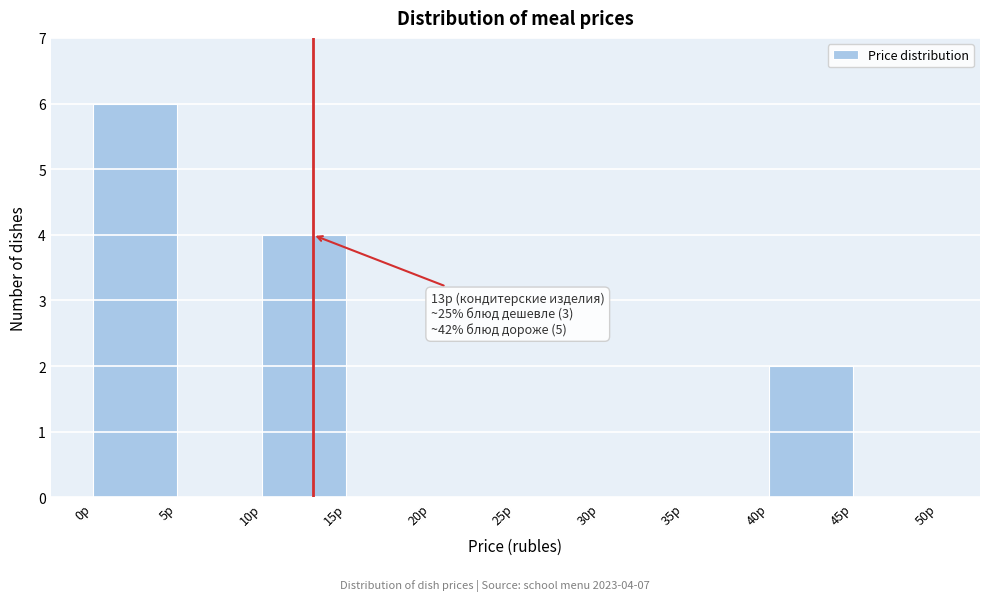

Over which range of the x-axis is the bar tallest?

0 to 5